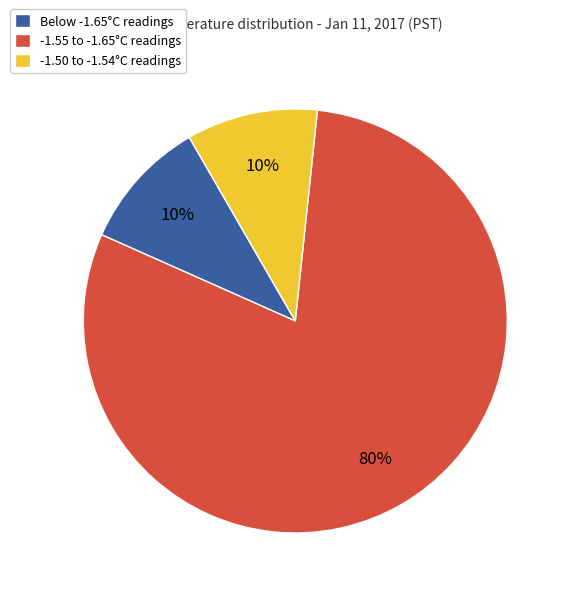

How many slices are in this pie chart?

3